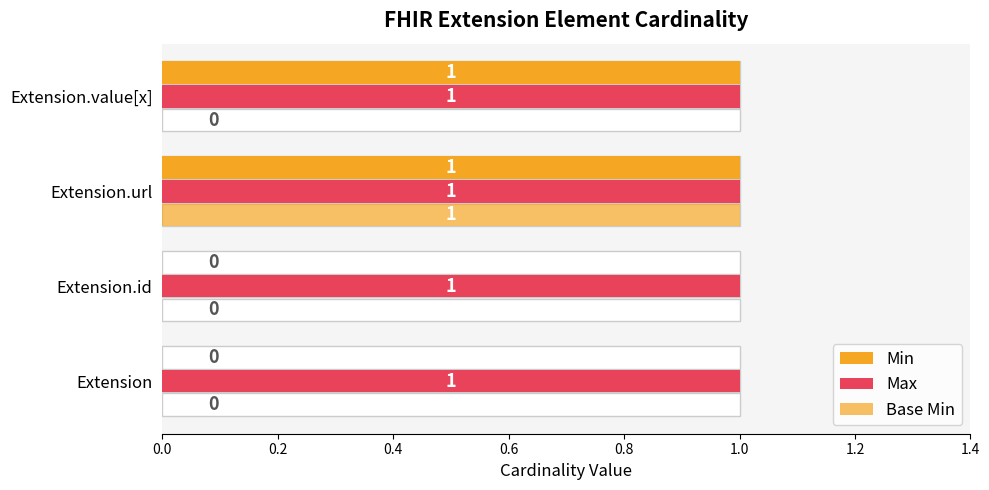

What is the sum of all Base Min values?

1.0